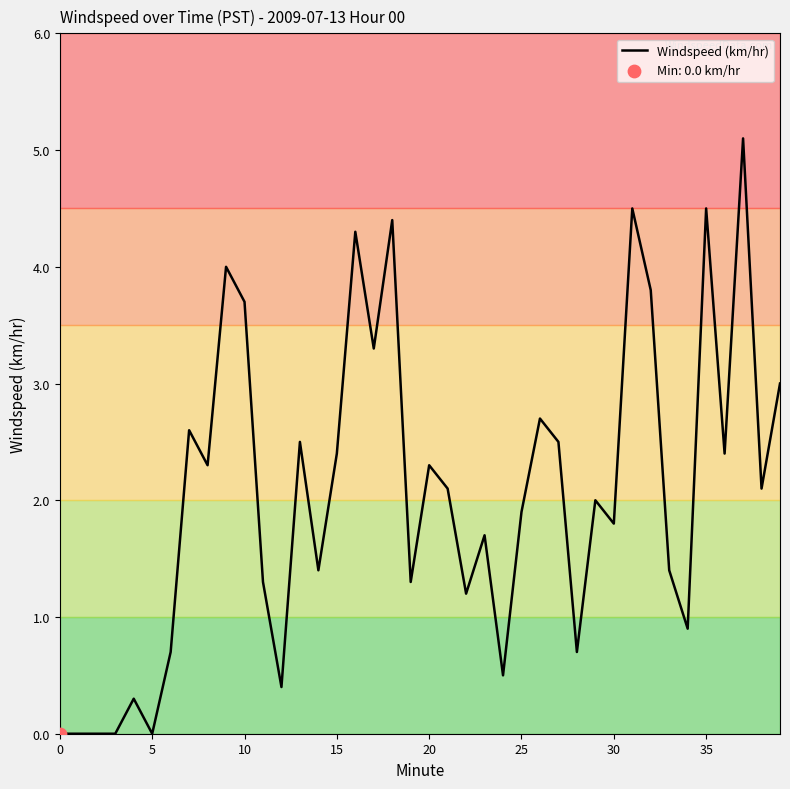

What is the difference between the maximum and minimum values?

5.1